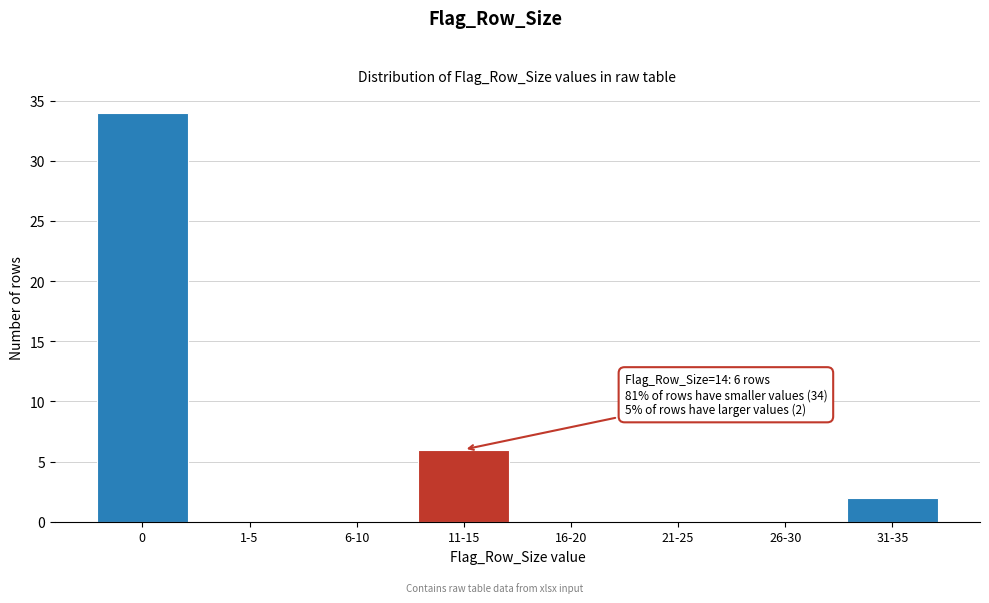

Reading left to right, list all the values displayed in this chart.

0=34	1-5=0	6-10=0	11-15=6	16-20=0	21-25=0	26-30=0	31-35=2